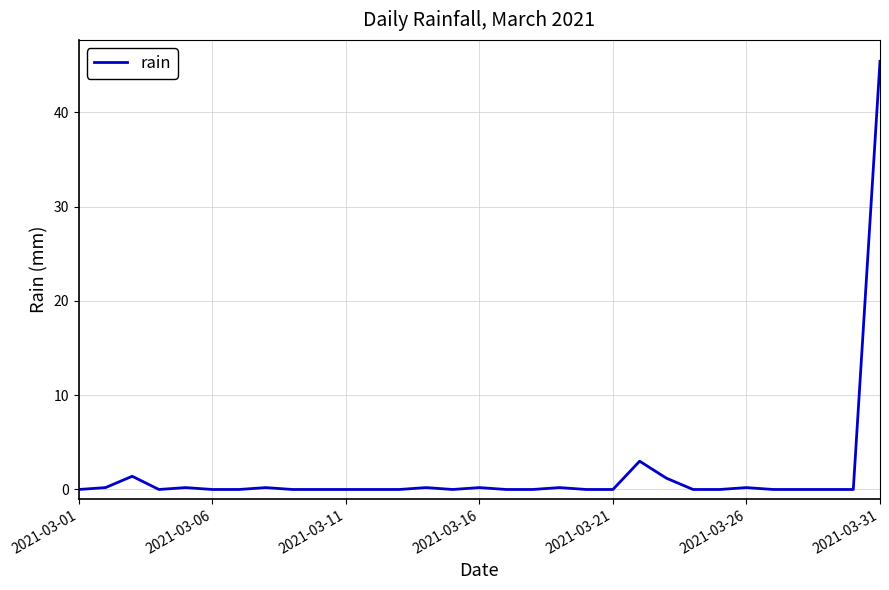

What is the sum of all values?

52.4